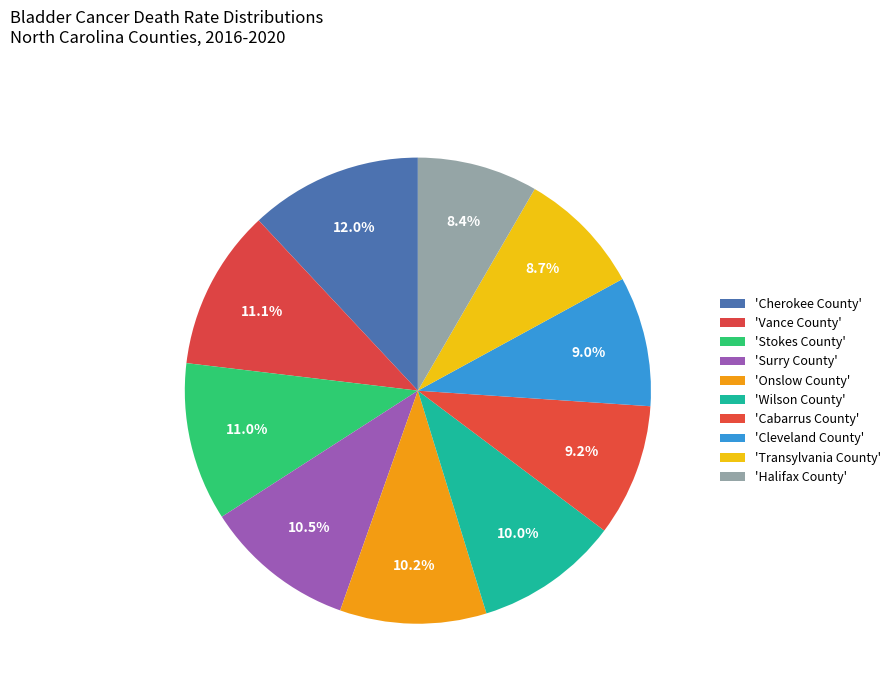

How many segments does this pie chart have?

10